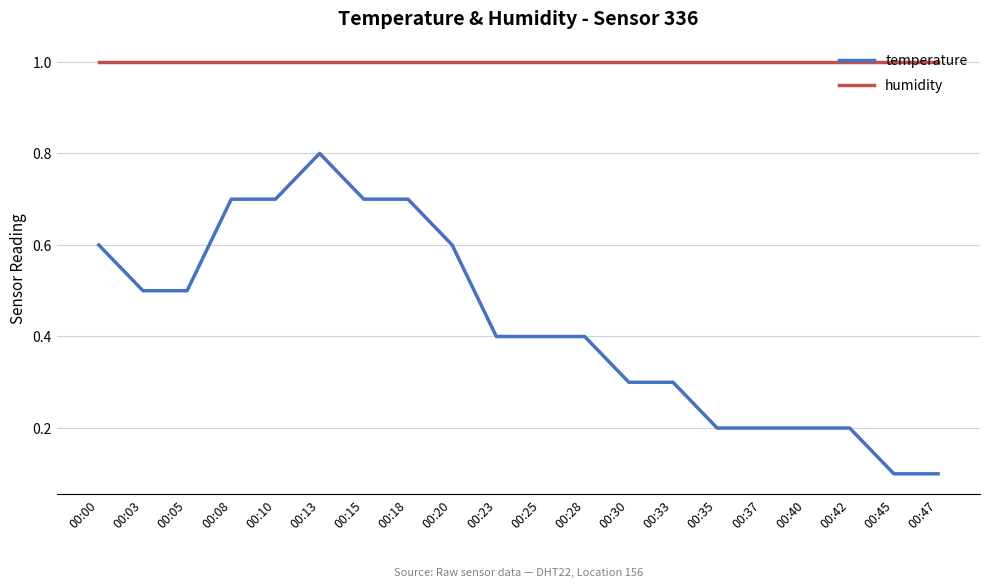

At how many categories does at least one series exceed 0?

20